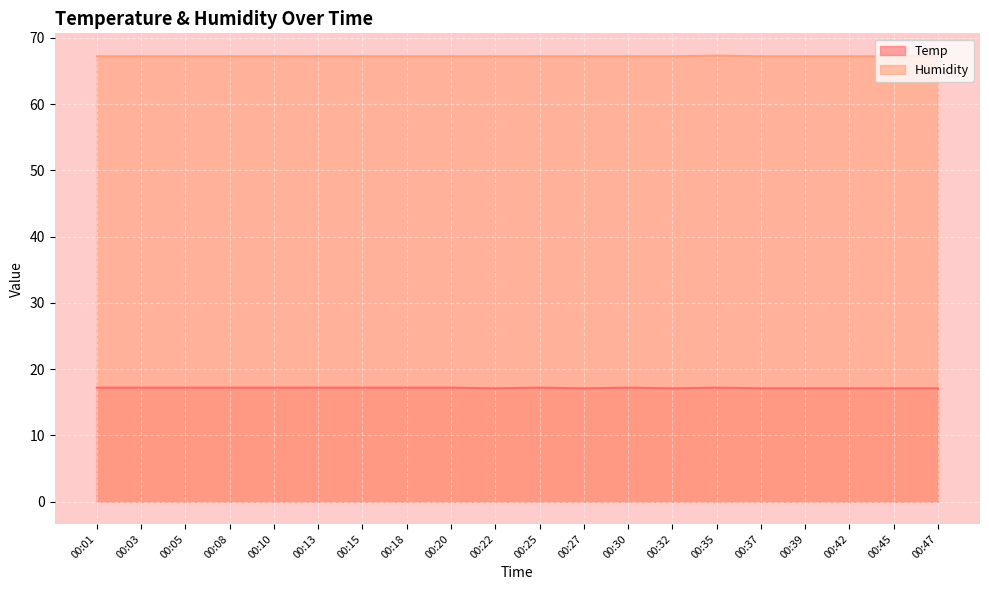

What are all the series names shown in the legend?

Temp, Humidity